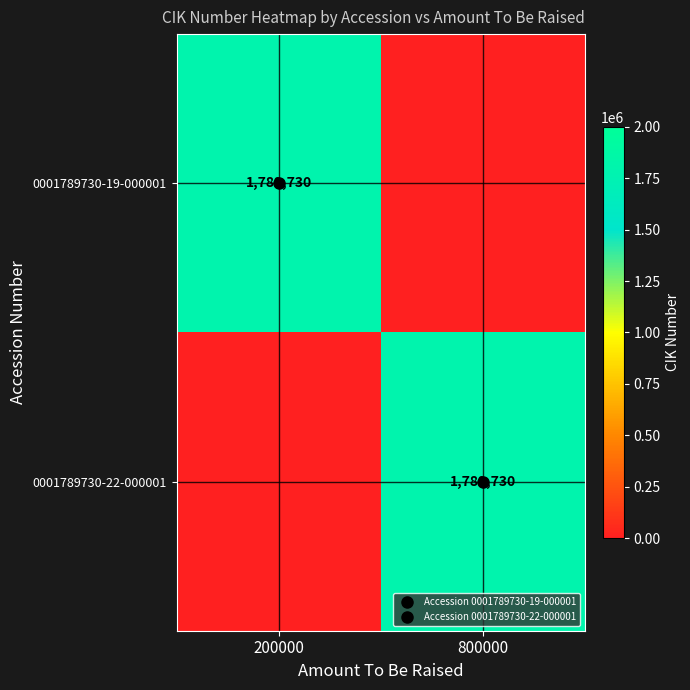

What is the spread (max minus min) of values at 800000?

1789730